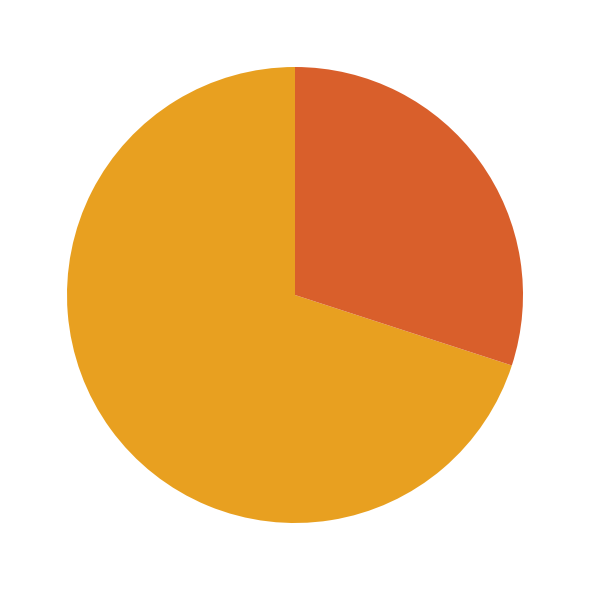

To the nearest percent, what portion does 510538 represent?

70%